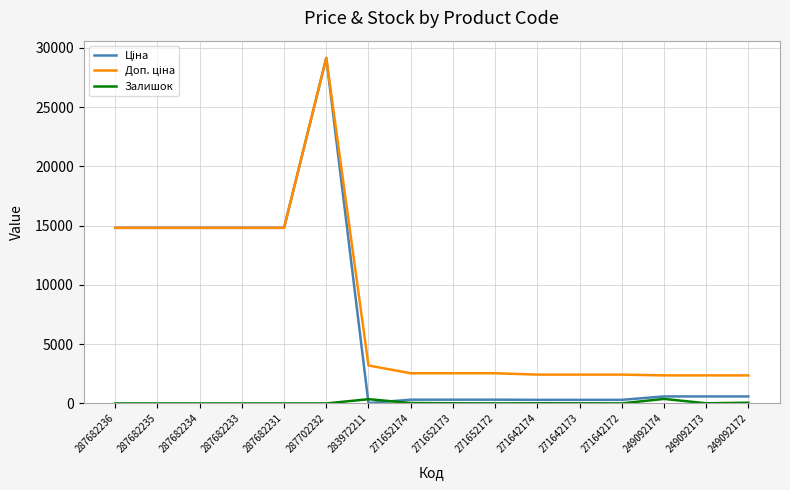

What is the difference between the highest and lowest values at 287682236?

14817.6